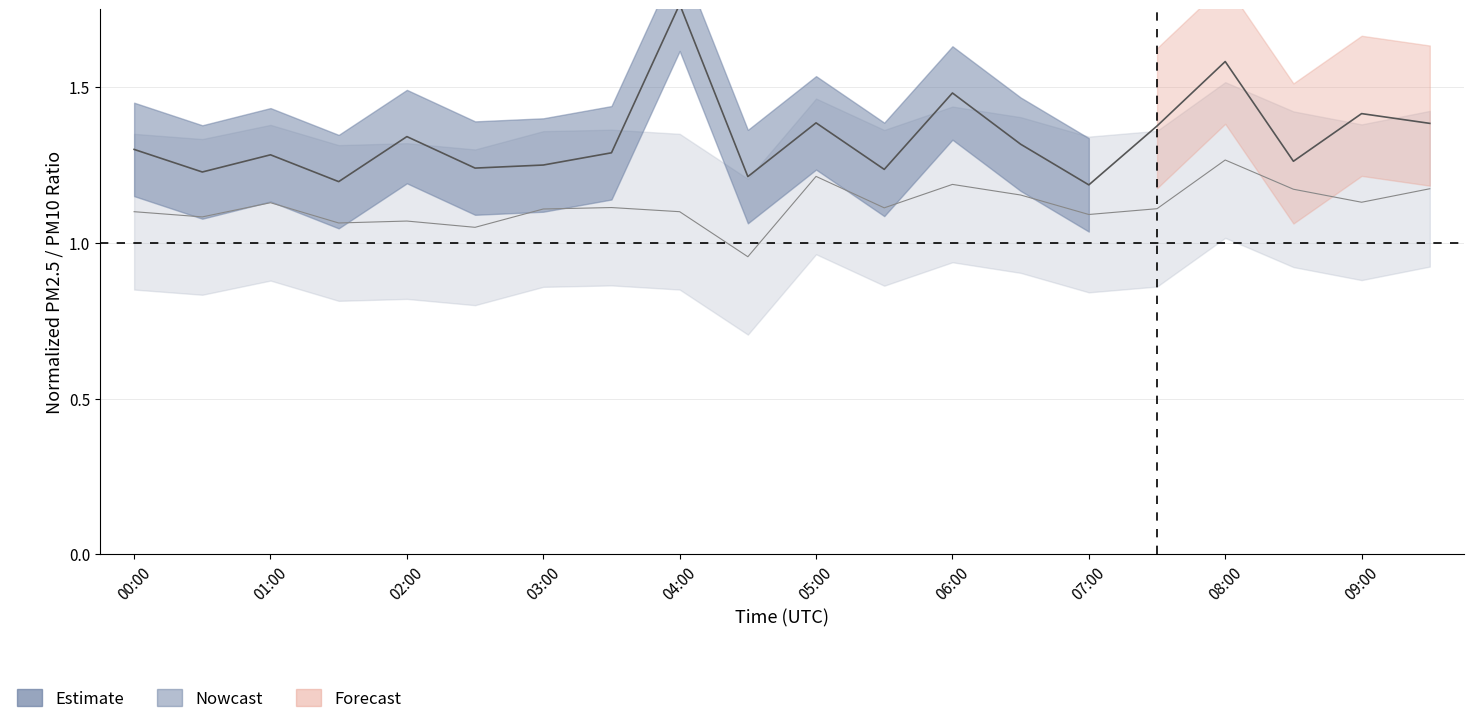

Rank the categories by value from highest to lowest.

08:00, 16, 12, 18, 10, 19, 15, 04:00, 13, 00:00, 07:00, 02:00, 17, 06:00, 05:00, 11, 01:00, 09:00, 03:00, 14